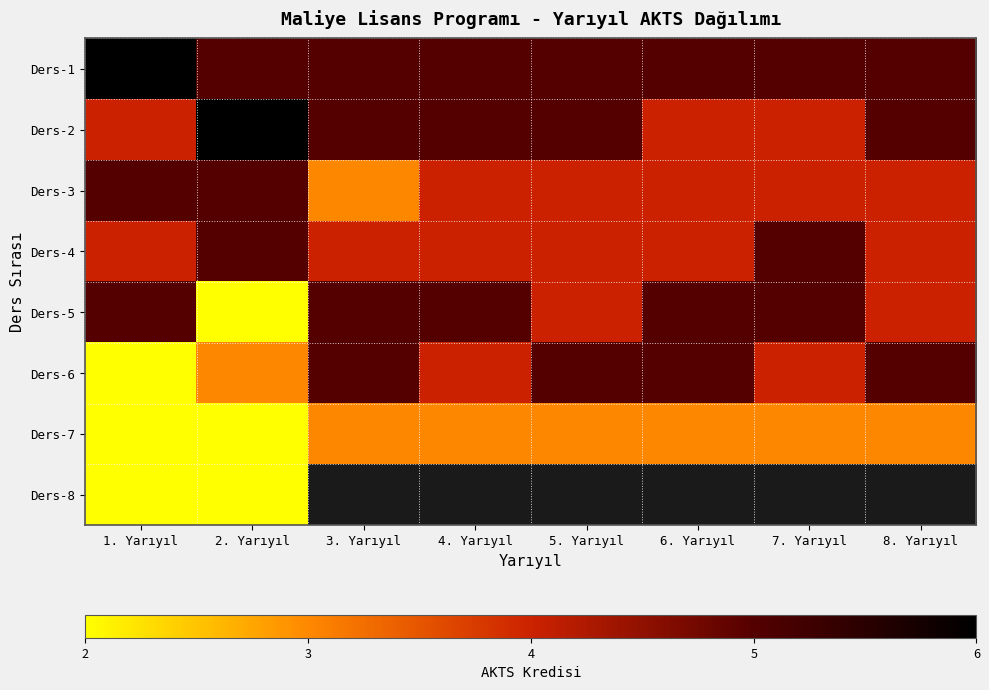

What is the sum of the Ders-1 values at 6. Yarıyıl and 1. Yarıyıl?

11.0